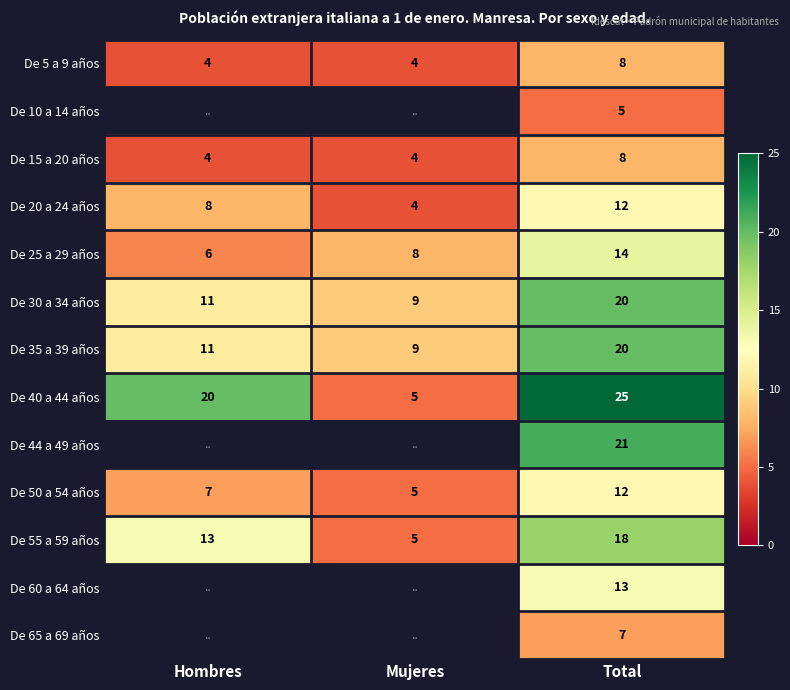

Is the value of De 15 a 20 años at Total greater than the value of De 55 a 59 años at Total?

No